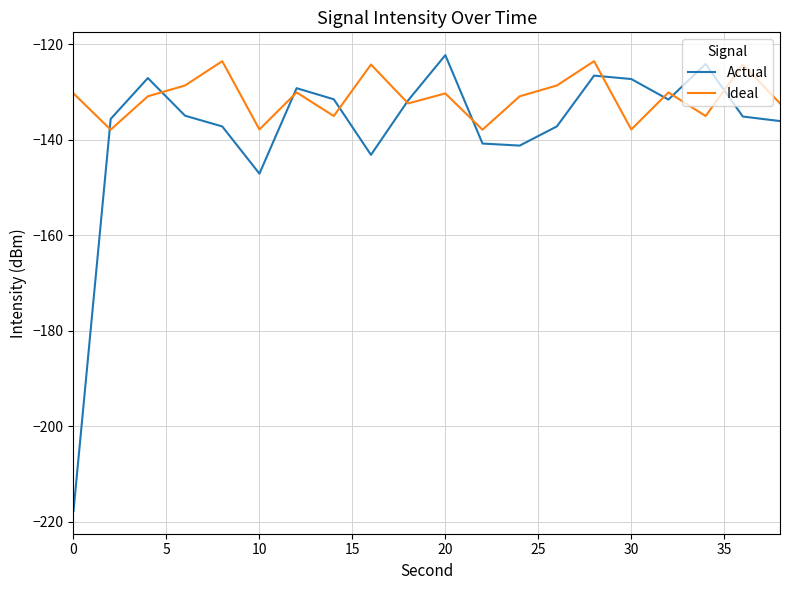

What is the difference between the maximum and minimum values in the Actual series?

95.4